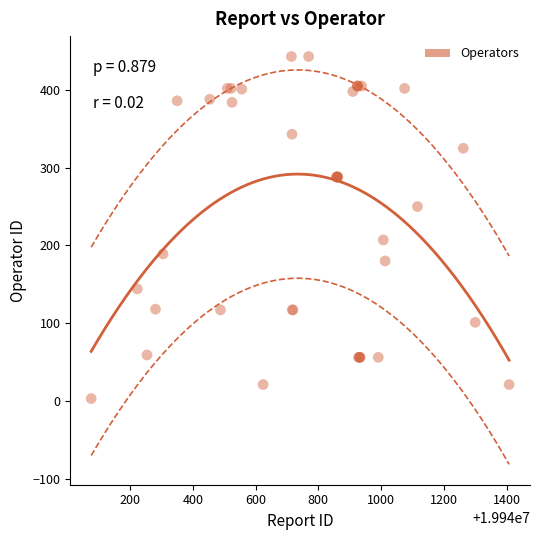

What Y value in the scatter plot is closest to 223?

207